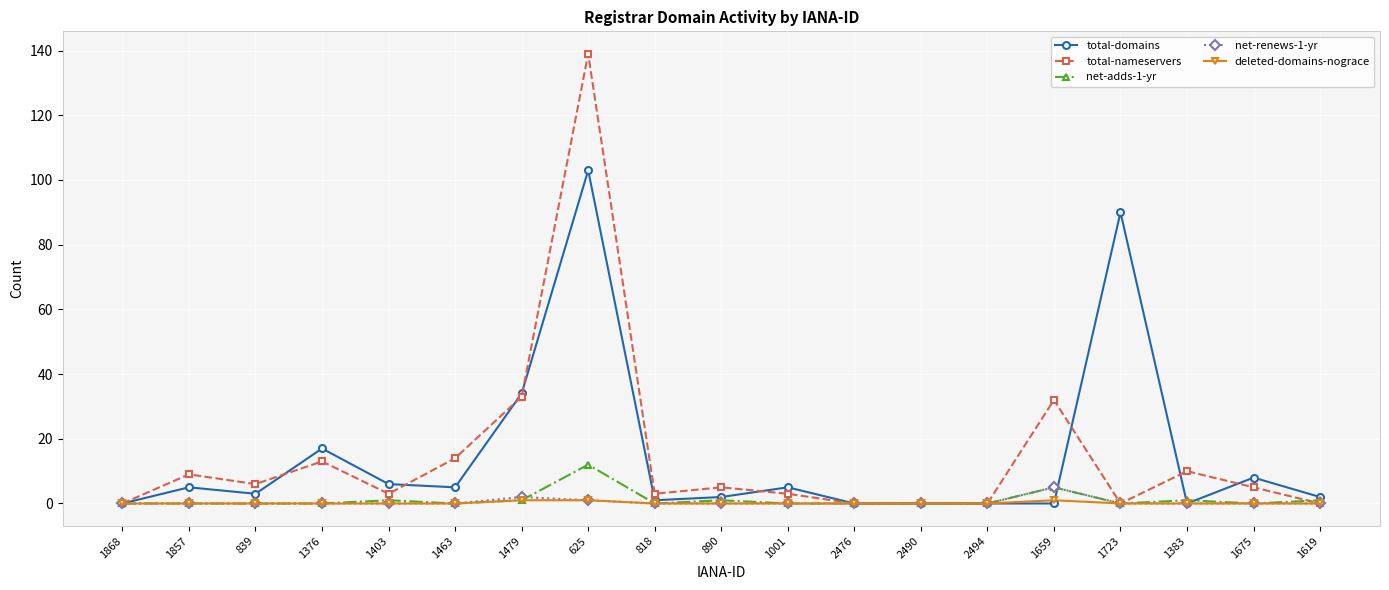

True or false: net-adds-1-yr has a value of 1 at 890.

True